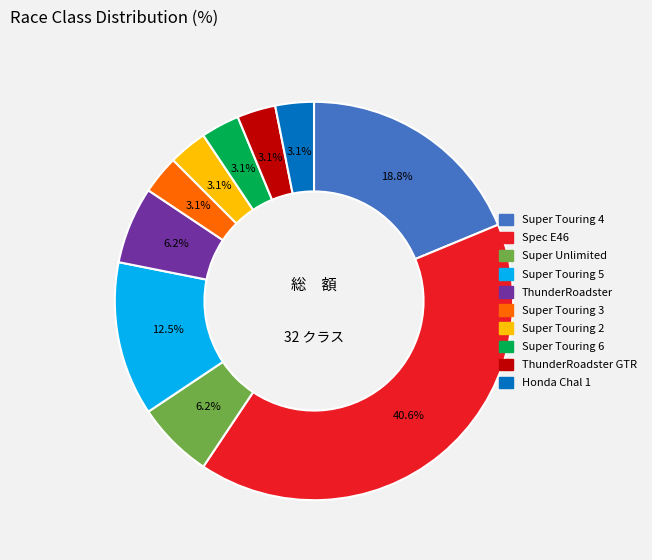

Is there any slice that represents more than half of the pie?

No